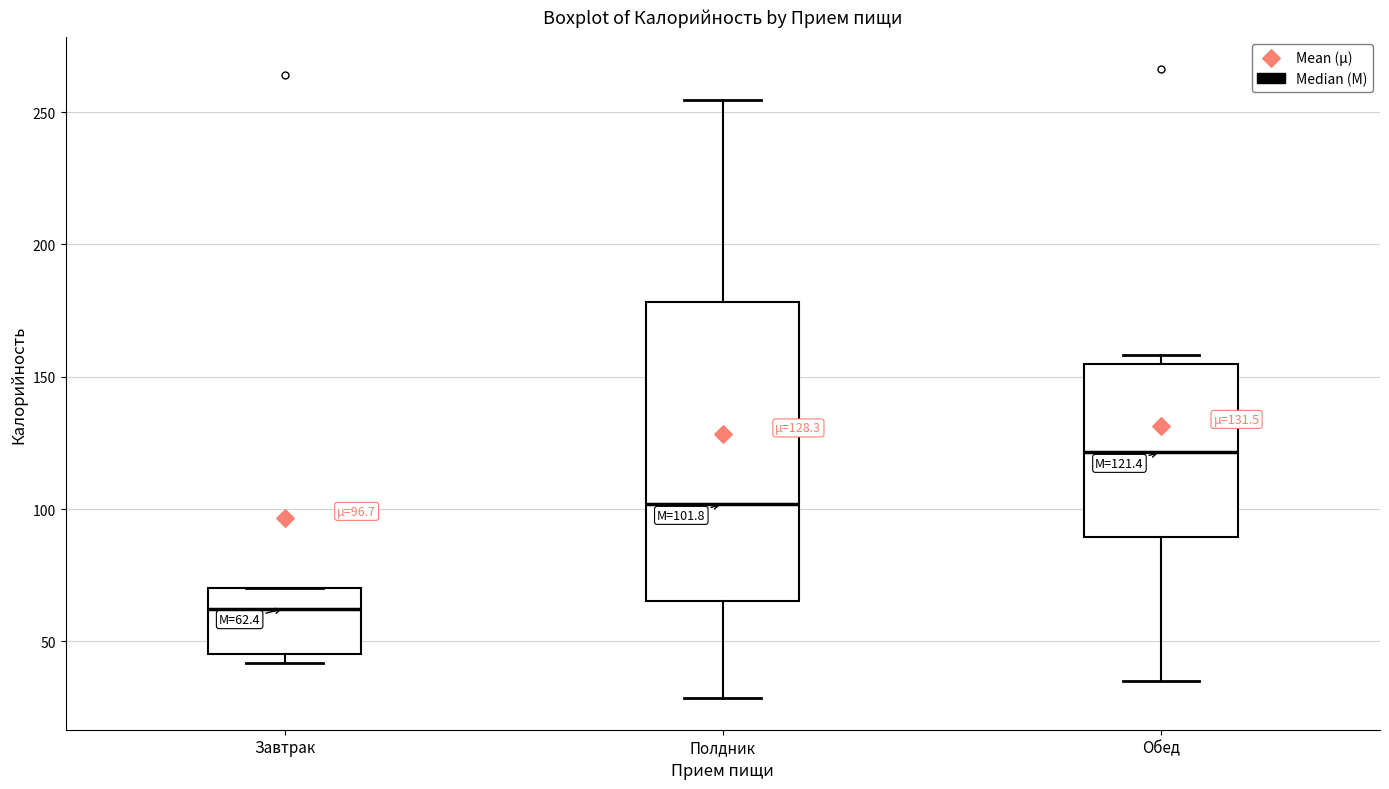

Which box's median line is the lowest?

Завтрак